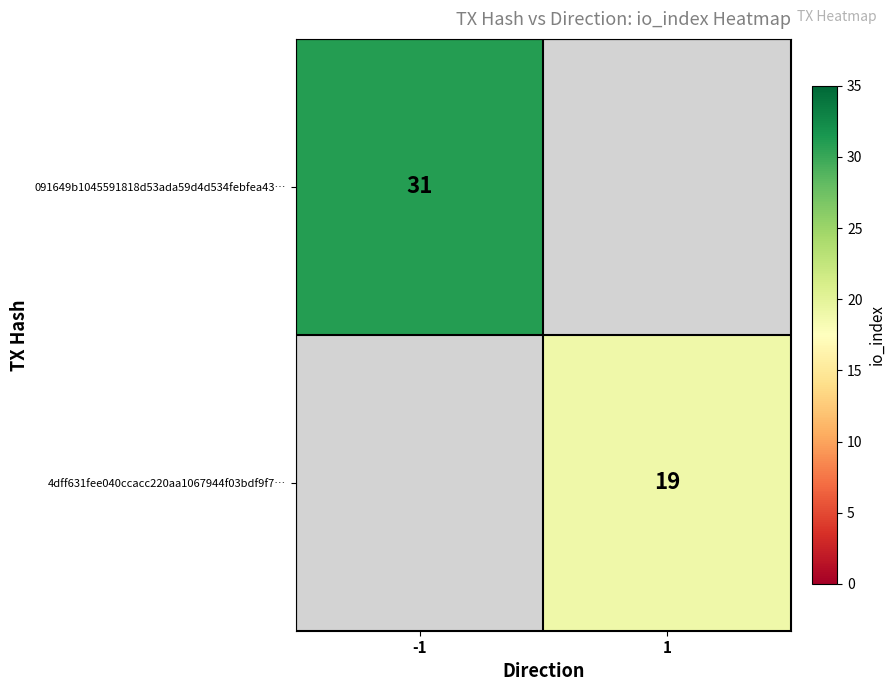

Is it true that 4dff631fee040ccacc220aa1067944f03bdf9f7… equals 11 at 1?

False